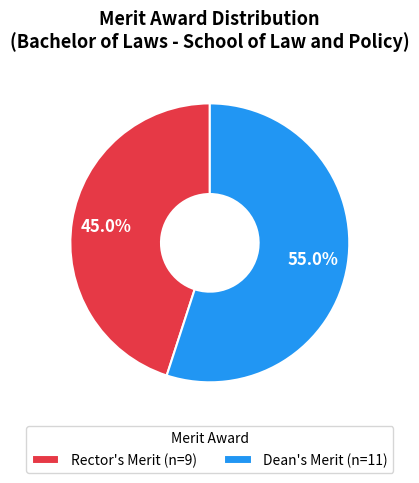

To the nearest percent, what is the average slice percentage?

50%